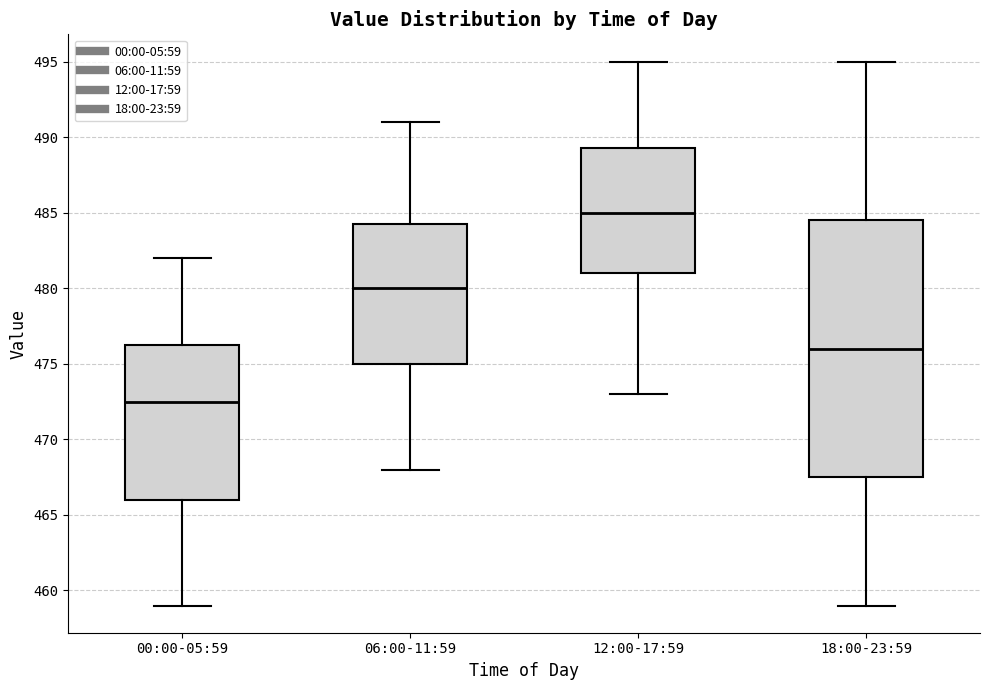

Which box is the tallest, from its lower edge to its upper edge?

18:00-23:59